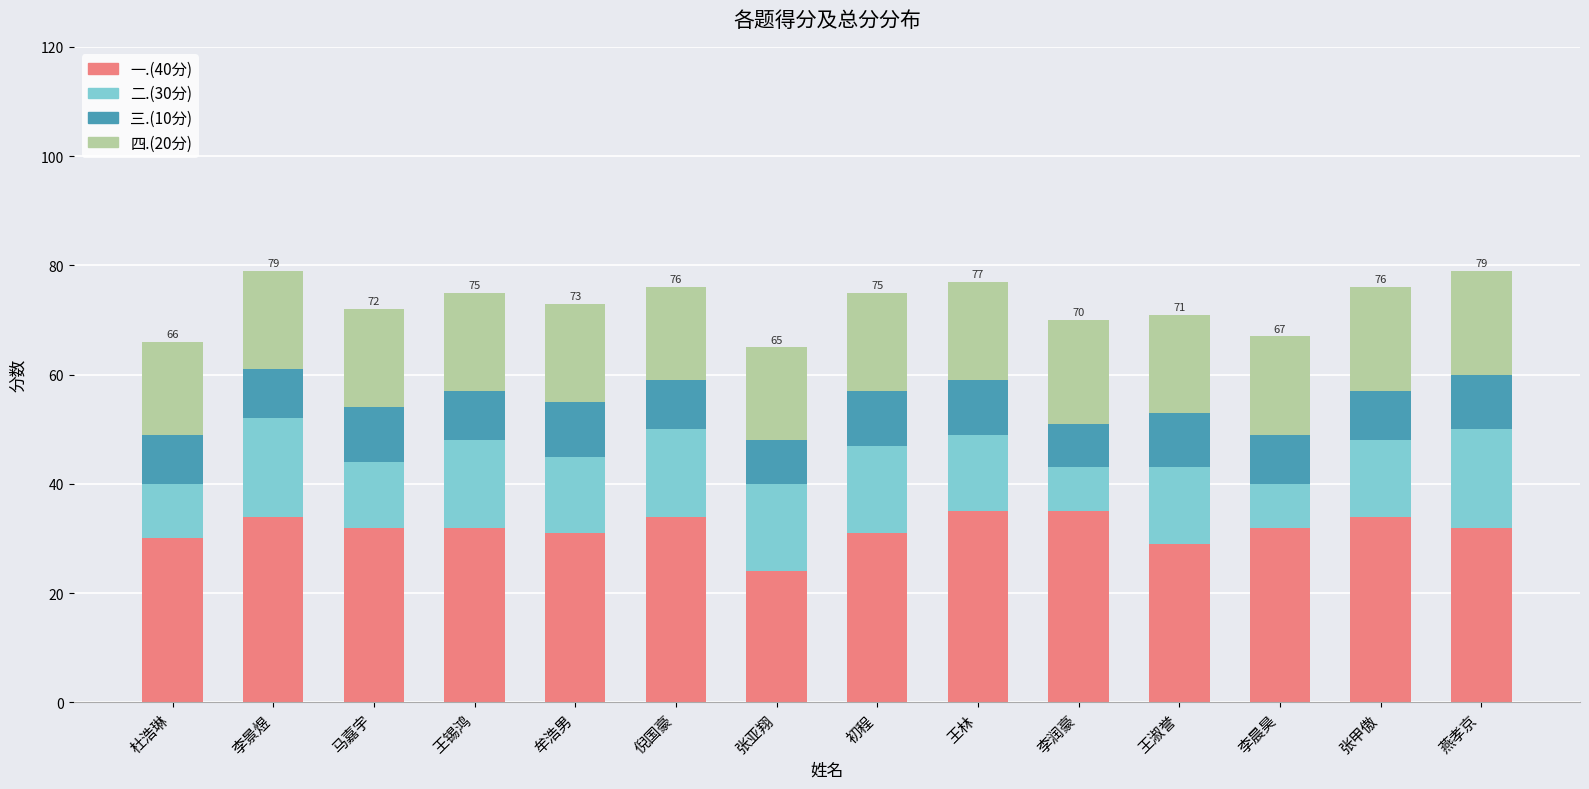

What is the total value across all series at 燕孝京?

79